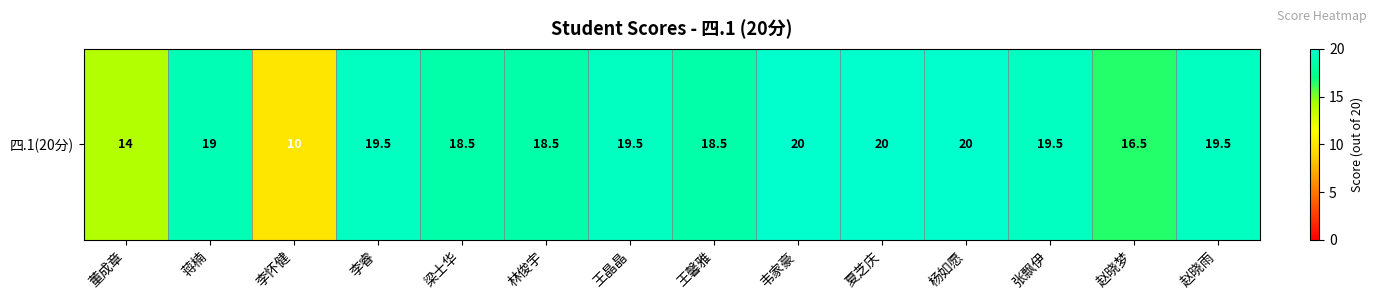

Which label corresponds to the smallest value in the chart?

李怀健